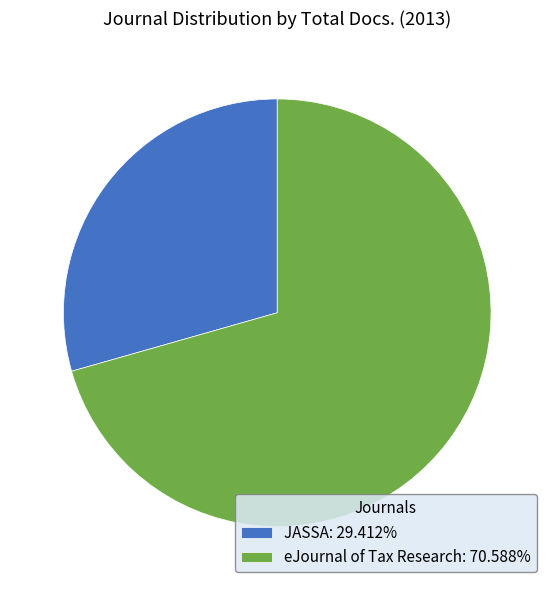

Is the sum of eJournal of Tax Research: 70.588% and JASSA: 29.412% greater than half?

Yes